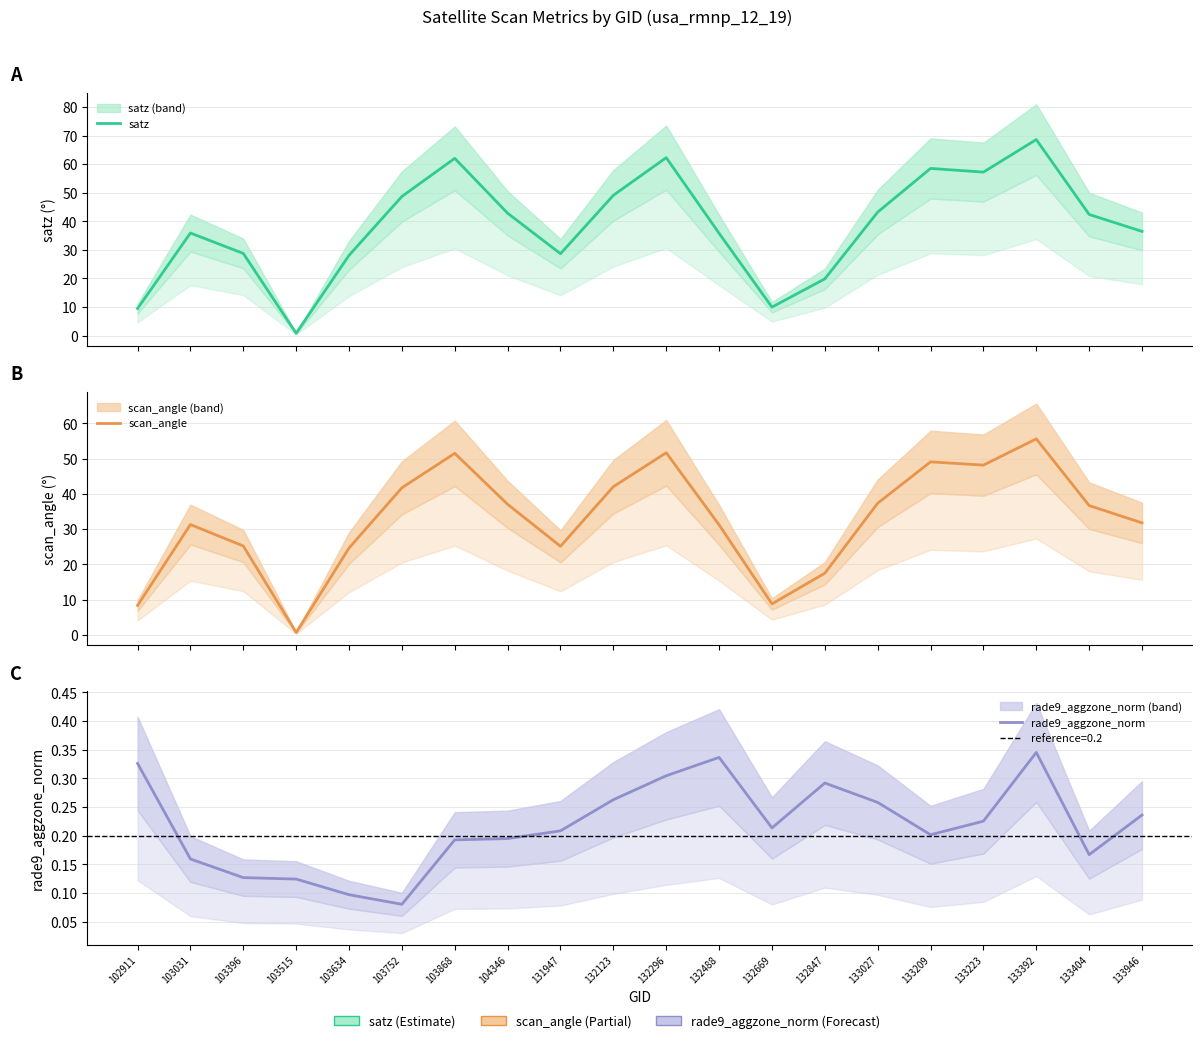

True or false: satz and scan_angle intersect in this chart.

False